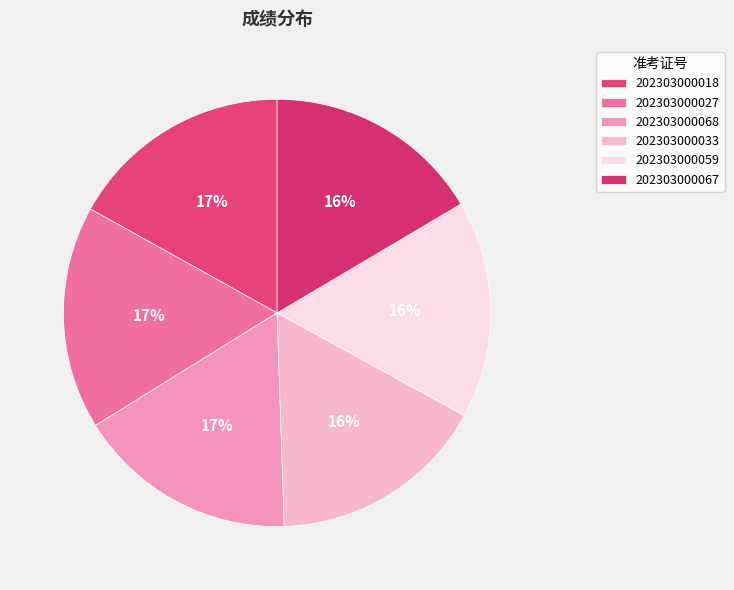

Count the number of slices in the pie.

6